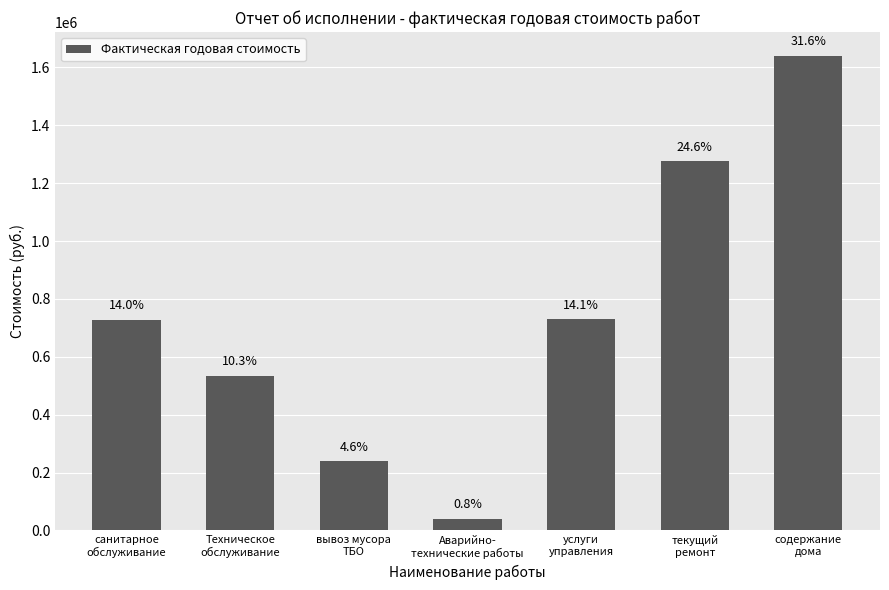

What is the difference between the values at текущий
ремонт and услуги
управления?

546693.3